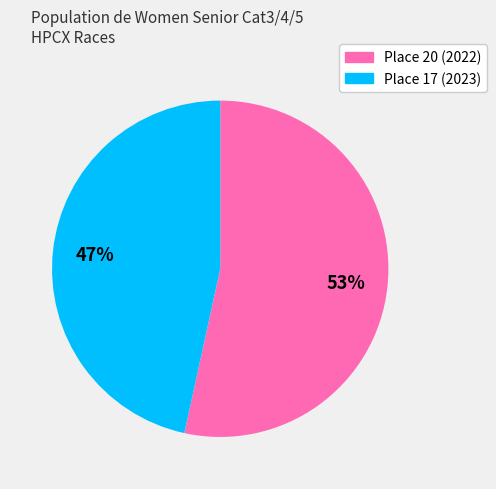

To the nearest percent, what is the combined percentage of Place 17 (2023) and Place 20 (2022)?

100%